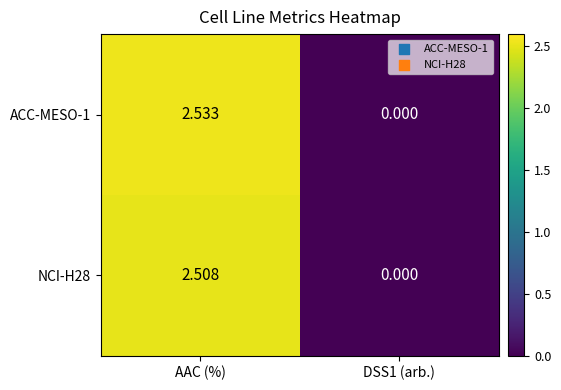

At which category is the sum across all series the highest?

AAC (%)